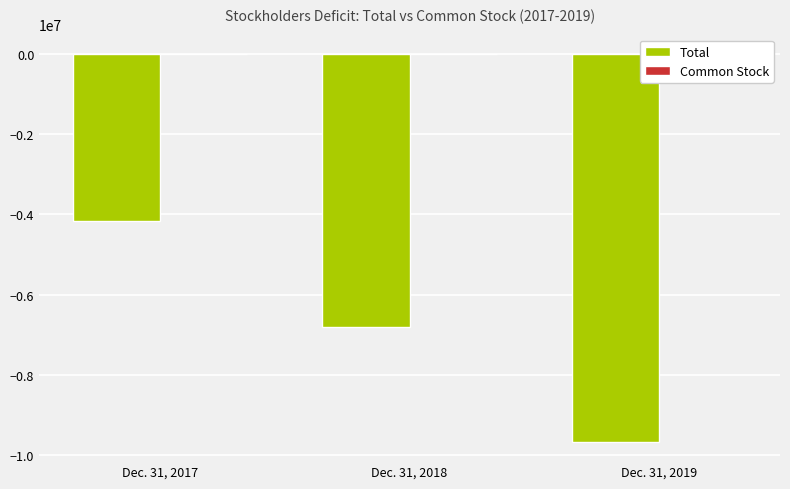

Reading left to right, what are all the values shown in this chart?

Total: Dec. 31, 2017=-4165451	Dec. 31, 2018=-6801397	Dec. 31, 2019=-9668994
Common Stock: Dec. 31, 2017=703	Dec. 31, 2018=749	Dec. 31, 2019=2788